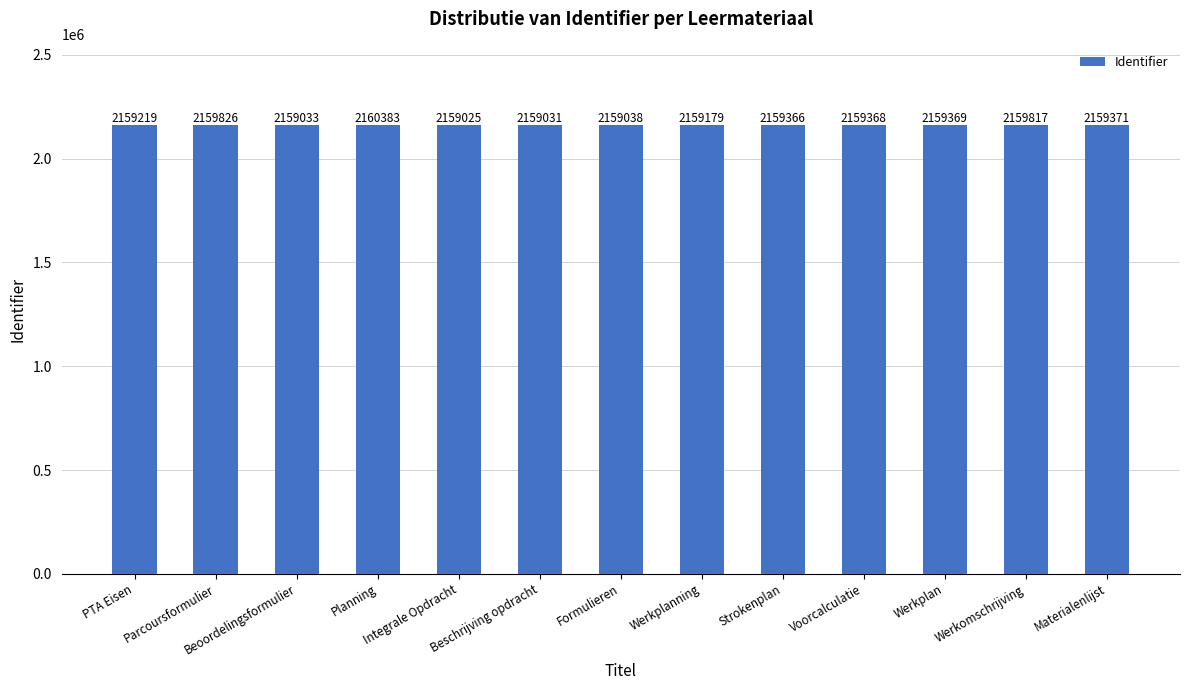

What is the value of the 5th bar from the left?

2159025